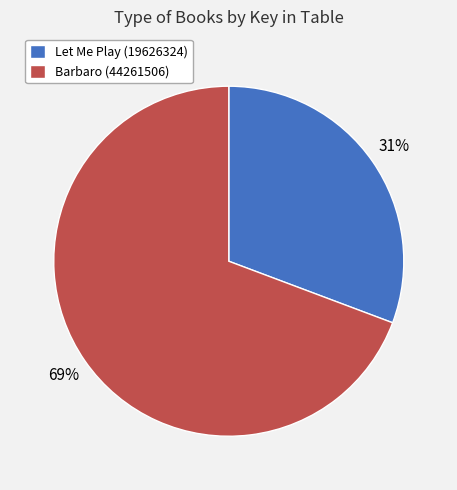

Which category has the biggest portion of the pie?

Barbaro (44261506)